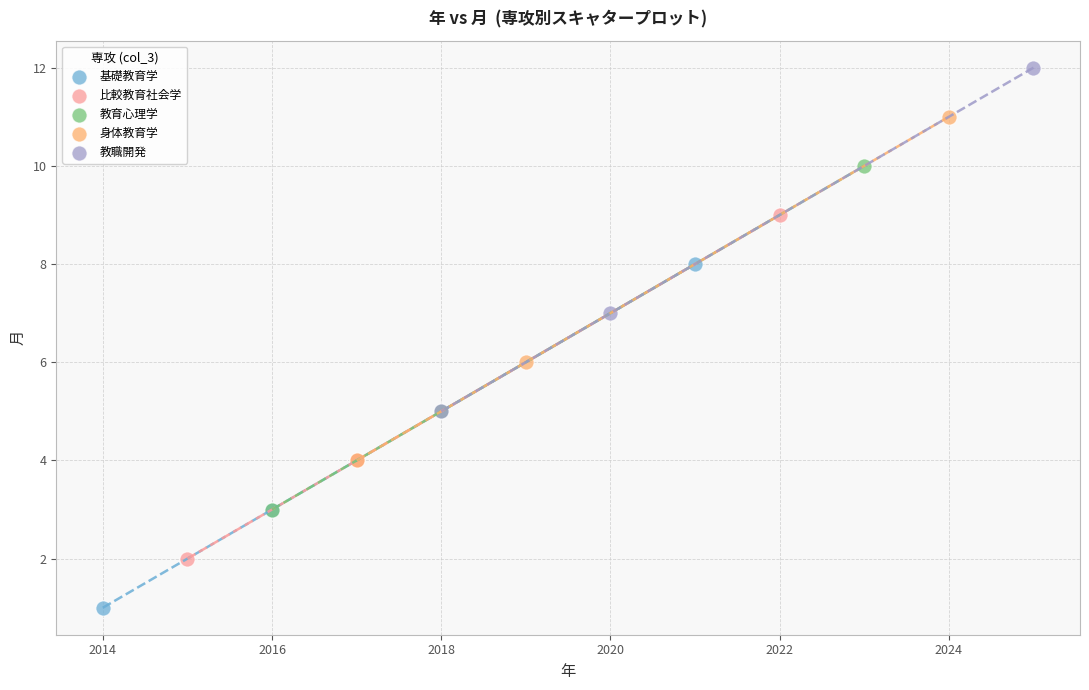

Which series contains the highest Y value?

教職開発